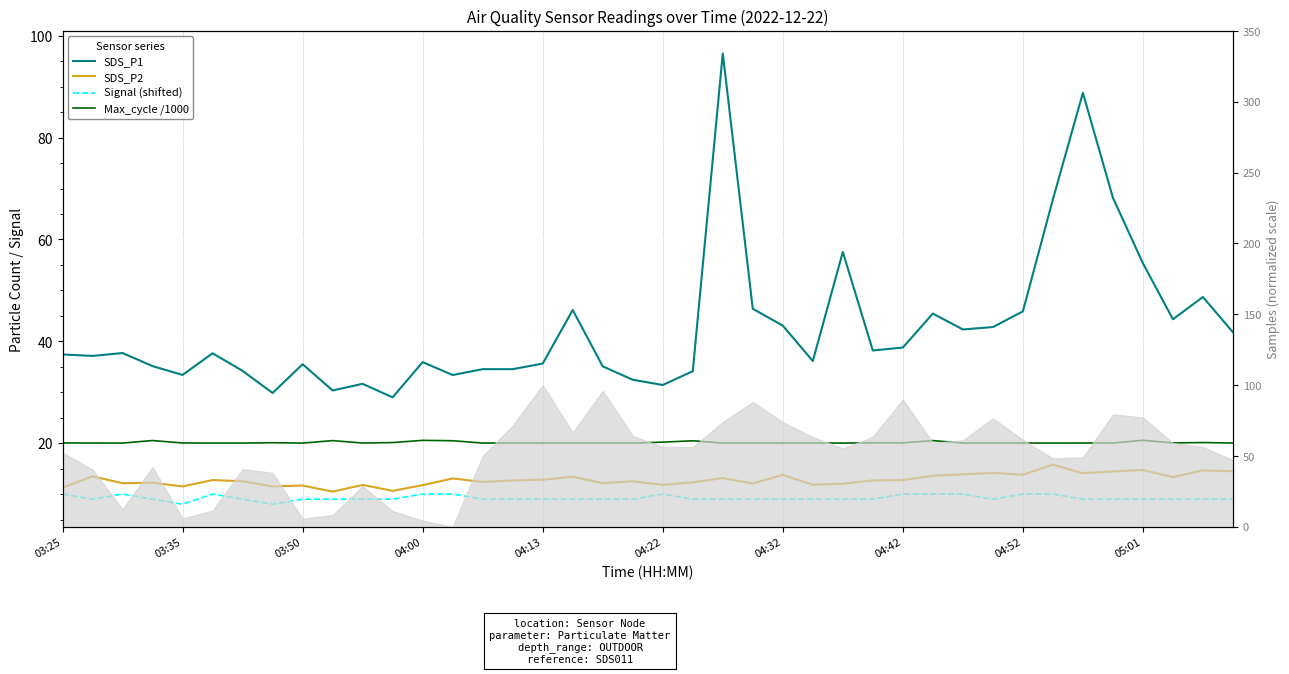

Read the Signal (shifted) value at 19.

9.0